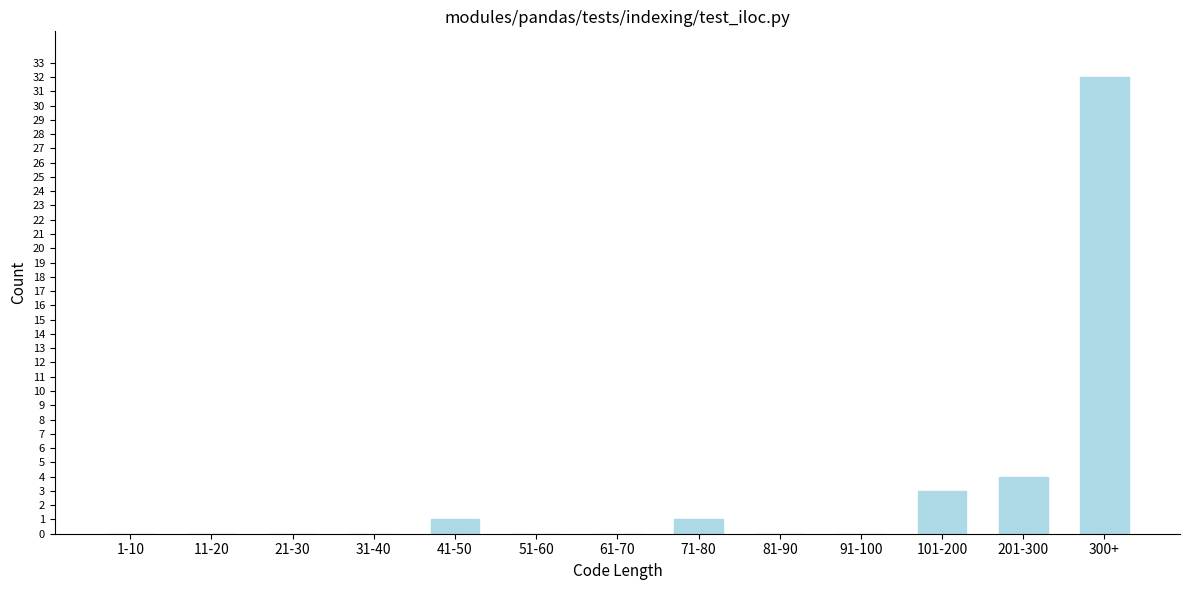

Reading left to right, list all the values displayed in this chart.

1-10=0	11-20=0	21-30=0	31-40=0	41-50=1	51-60=0	61-70=0	71-80=1	81-90=0	91-100=0	101-200=3	201-300=4	300+=32